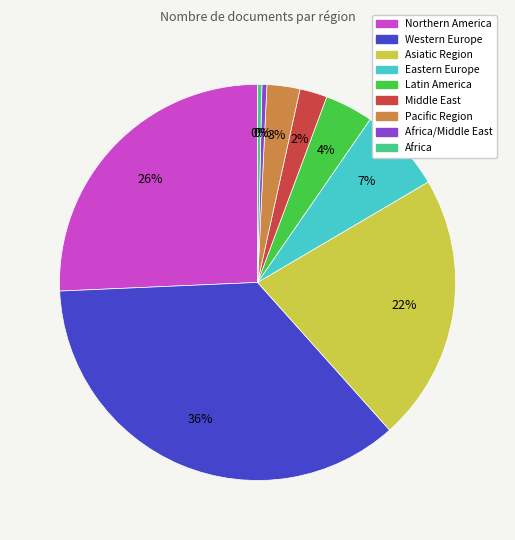

How many slices are in this pie chart?

9